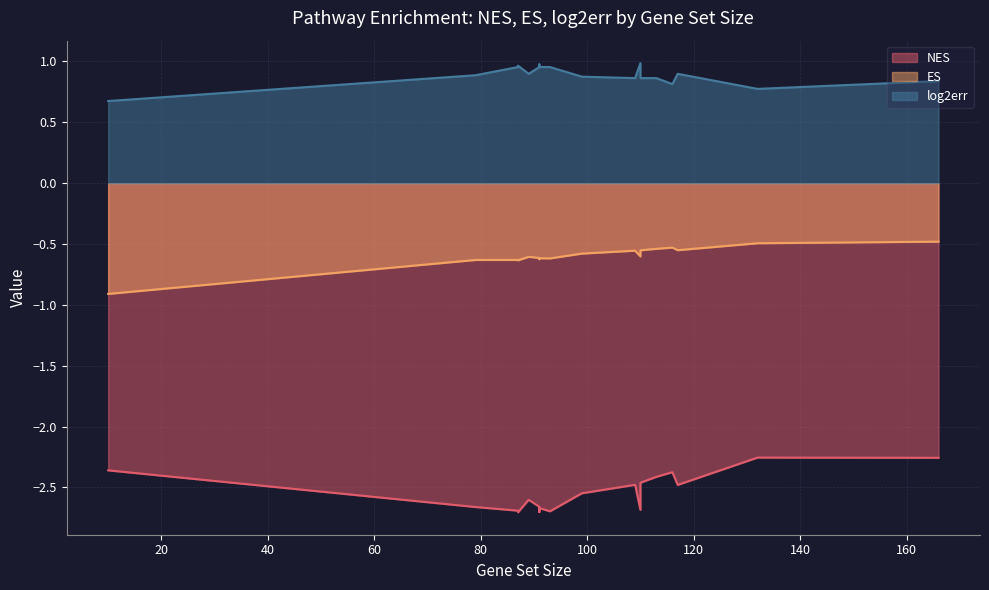

Is the value of ES at 166 greater than the value of NES at 110?

Yes